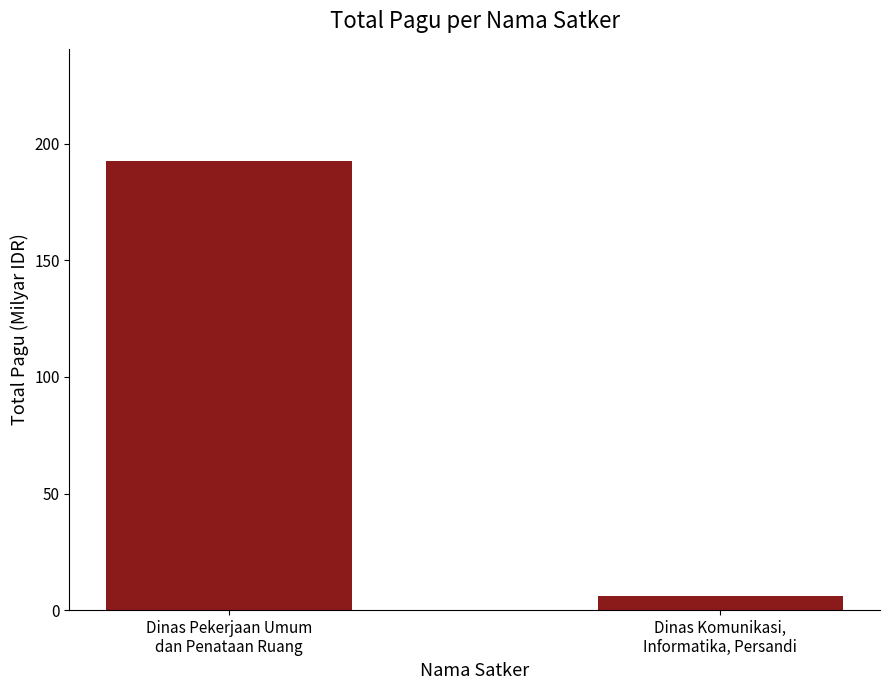

What is the sum of all values?

198.7